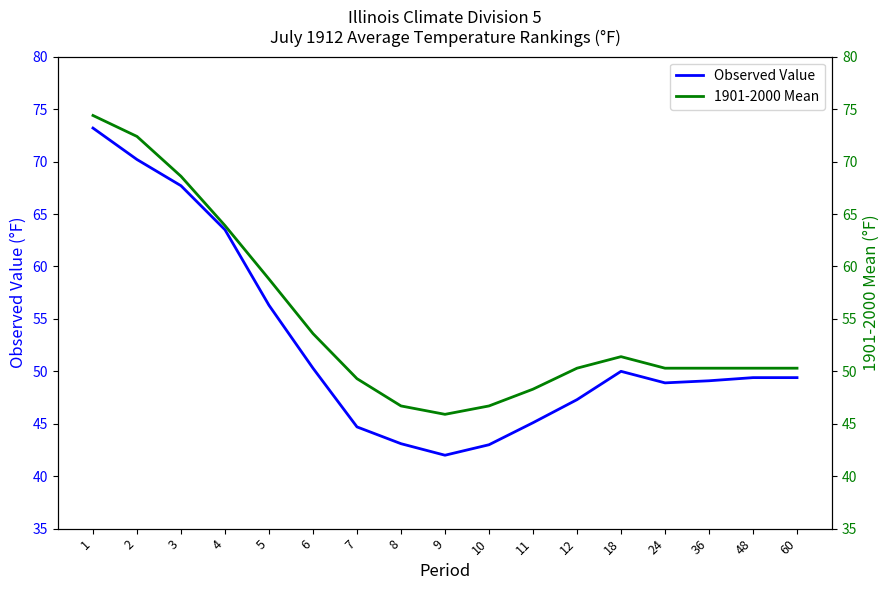

What is the total value across all series at 24?

99.2